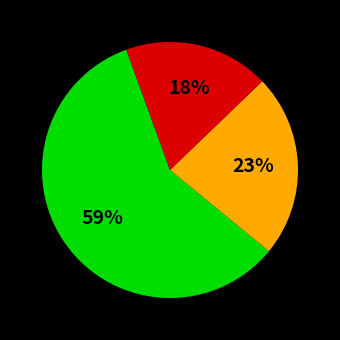

Is there any slice that represents more than half of the pie?

Yes